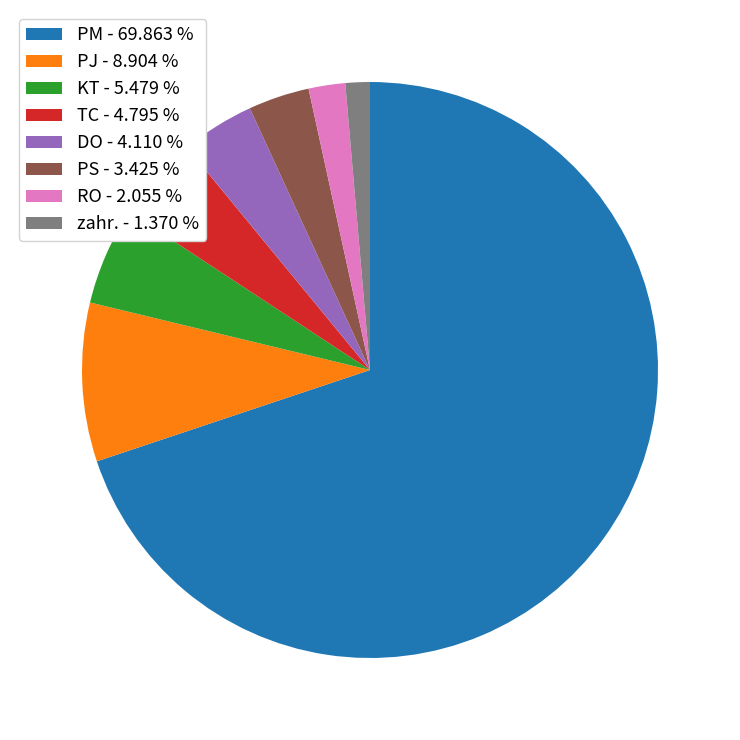

Combined, do DO - 4.110 % and TC - 4.795 % account for over 50%?

No